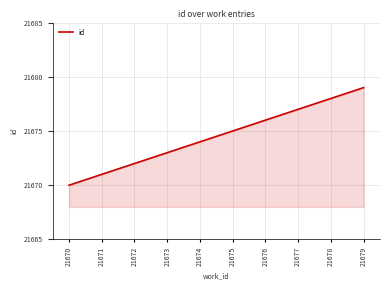

Does the chart display data point markers on the line(s)?

No